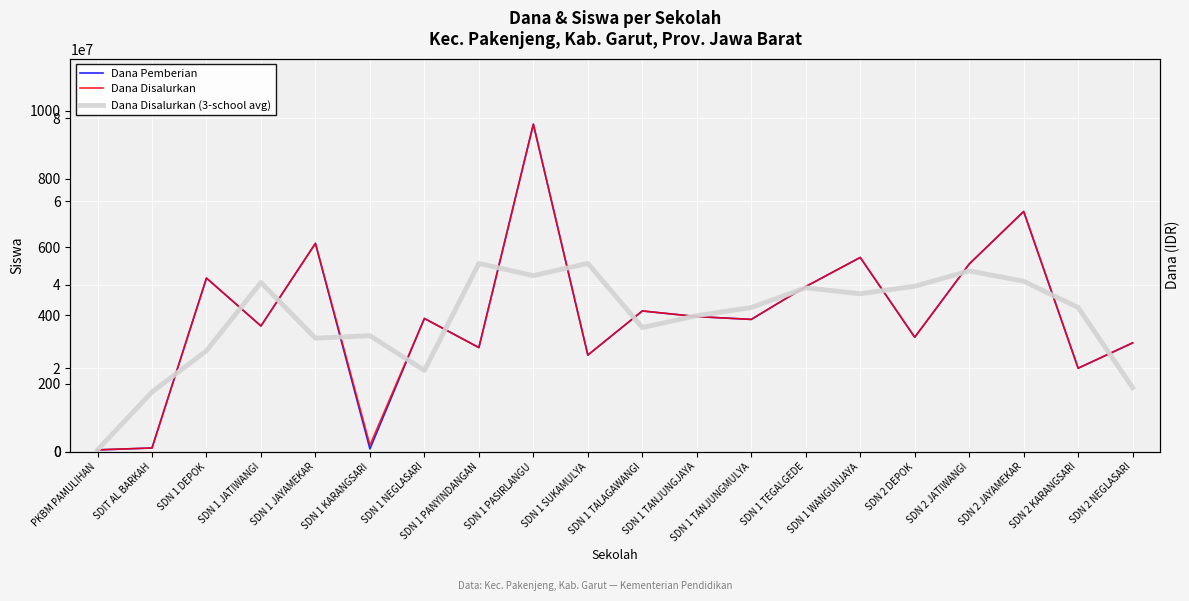

Reading left to right, what are all the values shown in this chart?

Dana Pemberian: PKBM PAMULIHAN=450000	SDIT AL BARKAH=900000	SDN 1 DEPOK=41625000	SDN 1 JATIWANGI=30150000	SDN 1 JAYAMEKAR=49950000	SDN 1 KARANGSARI=675000	SDN 1 NEGLASARI=31950000	SDN 1 PANYINDANGAN=24975000	SDN 1 PASIRLANGU=78525000	SDN 1 SUKAMULYA=23175000	SDN 1 TALAGAWANGI=33750000	SDN 1 TANJUNGJAYA=32400000	SDN 1 TANJUNGMULYA=31725000	SDN 1 TEGALGEDE=39600000	SDN 1 WANGUNJAYA=46575000	SDN 2 DEPOK=27450000	SDN 2 JATIWANGI=45000000	SDN 2 JAYAMEKAR=57600000	SDN 2 KARANGSARI=20025000	SDN 2 NEGLASARI=26100000
Dana Disalurkan: PKBM PAMULIHAN=450000	SDIT AL BARKAH=900000	SDN 1 DEPOK=41625000	SDN 1 JATIWANGI=30150000	SDN 1 JAYAMEKAR=49950000	SDN 1 KARANGSARI=1575000	SDN 1 NEGLASARI=31950000	SDN 1 PANYINDANGAN=24975000	SDN 1 PASIRLANGU=78525000	SDN 1 SUKAMULYA=23175000	SDN 1 TALAGAWANGI=33750000	SDN 1 TANJUNGJAYA=32400000	SDN 1 TANJUNGMULYA=31725000	SDN 1 TEGALGEDE=39600000	SDN 1 WANGUNJAYA=46575000	SDN 2 DEPOK=27450000	SDN 2 JATIWANGI=45000000	SDN 2 JAYAMEKAR=57600000	SDN 2 KARANGSARI=20025000	SDN 2 NEGLASARI=26100000
Dana Disalurkan (3-school avg): PKBM PAMULIHAN=450000	SDIT AL BARKAH=14325000	SDN 1 DEPOK=24225000	SDN 1 JATIWANGI=40575000	SDN 1 JAYAMEKAR=27225000	SDN 1 KARANGSARI=27825000	SDN 1 NEGLASARI=19500000	SDN 1 PANYINDANGAN=45150000	SDN 1 PASIRLANGU=42225000	SDN 1 SUKAMULYA=45150000	SDN 1 TALAGAWANGI=29775000	SDN 1 TANJUNGJAYA=32625000	SDN 1 TANJUNGMULYA=34575000	SDN 1 TEGALGEDE=39300000	SDN 1 WANGUNJAYA=37875000	SDN 2 DEPOK=39675000	SDN 2 JATIWANGI=43350000	SDN 2 JAYAMEKAR=40875000	SDN 2 KARANGSARI=34575000	SDN 2 NEGLASARI=15375000